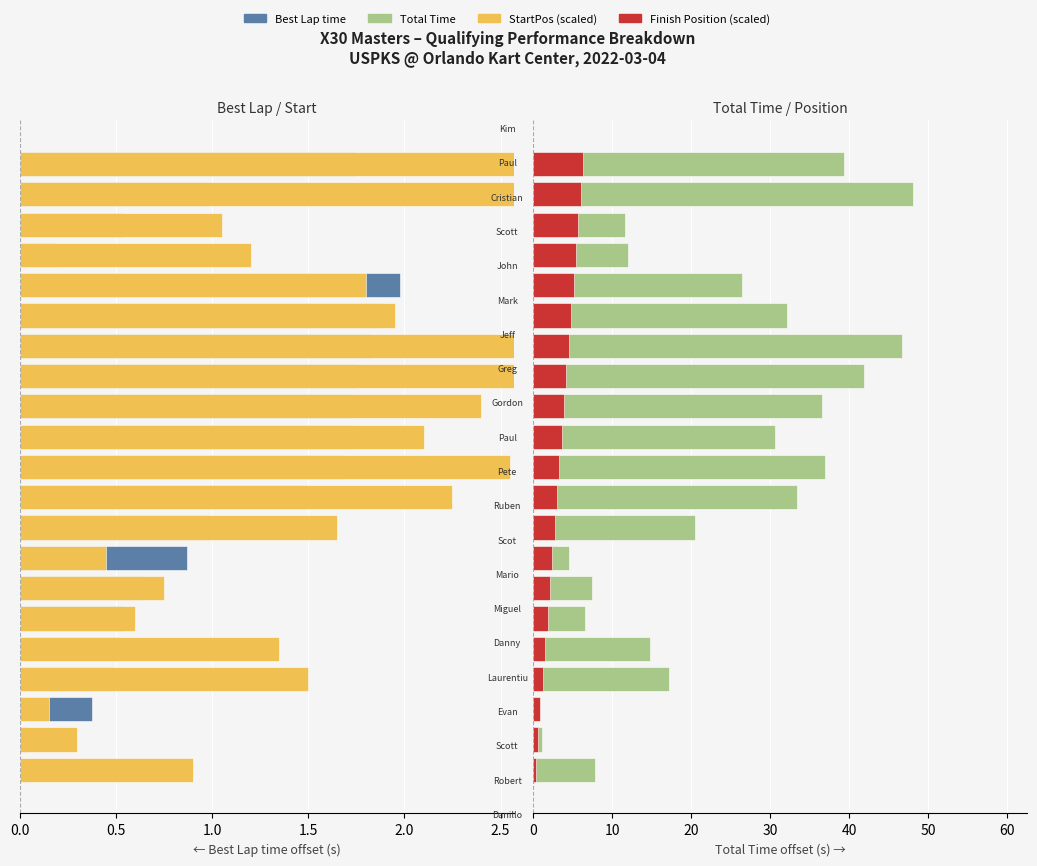

Which series has the largest total across all categories?

Total Time